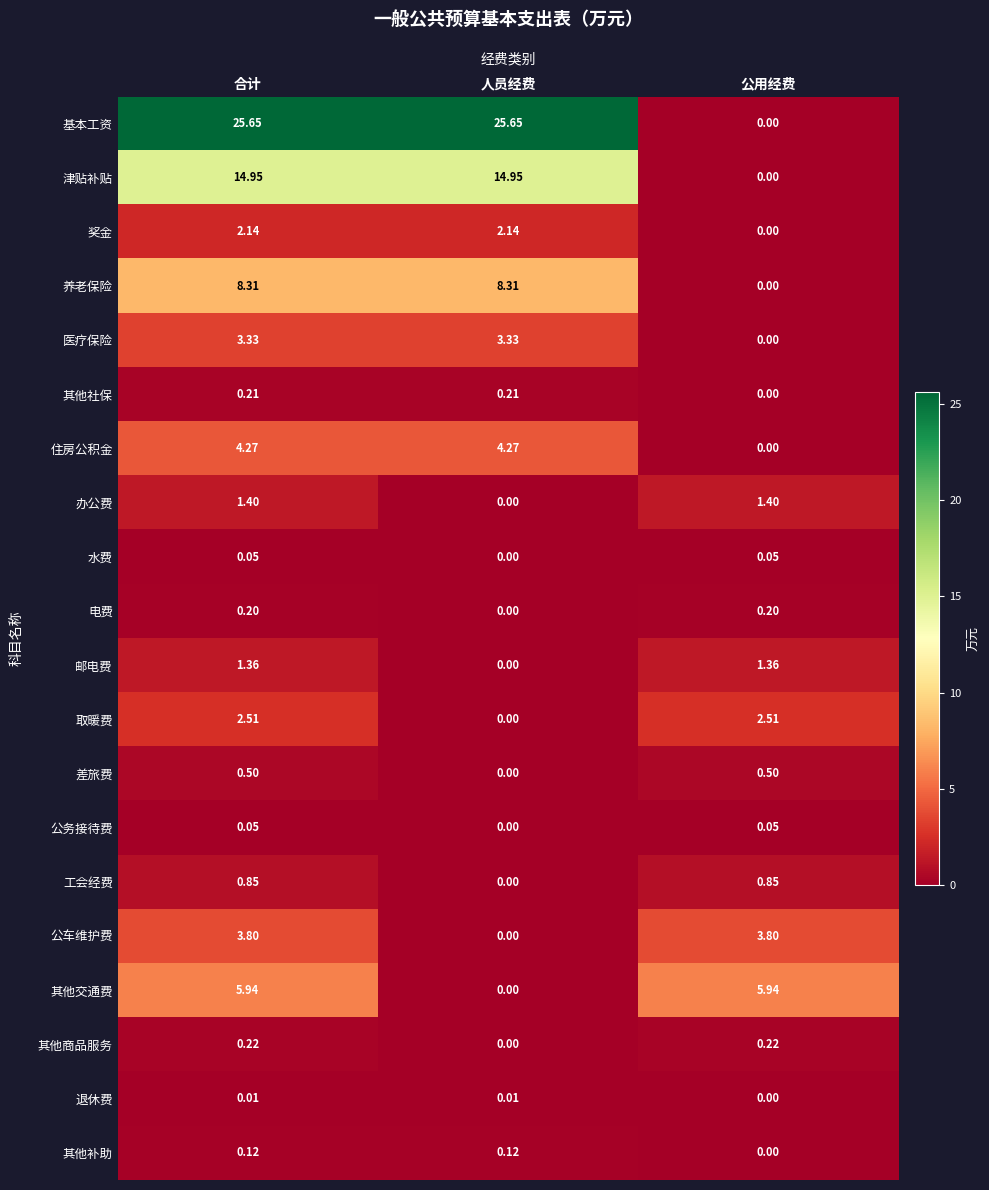

Between 人员经费 and 公用经费, which series saw the biggest shift?

基本工资